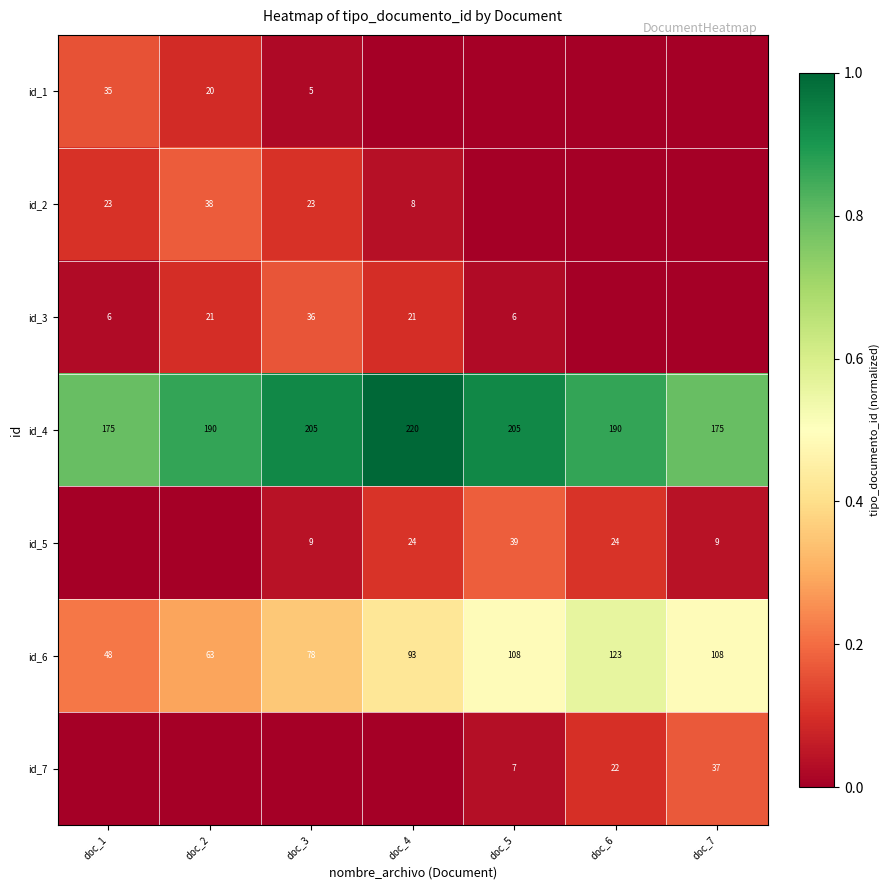

Is it true that id_6 equals 71 at doc_6?

False